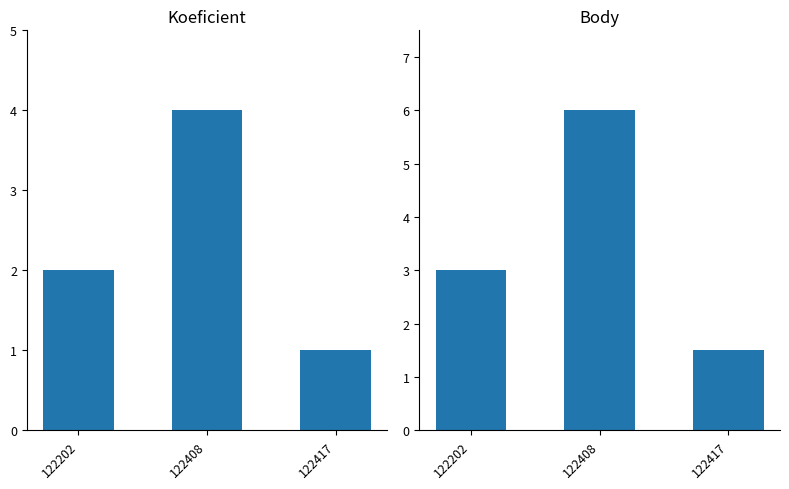

What is the value of the Koeficient bar at the 1st from the left?

2.0